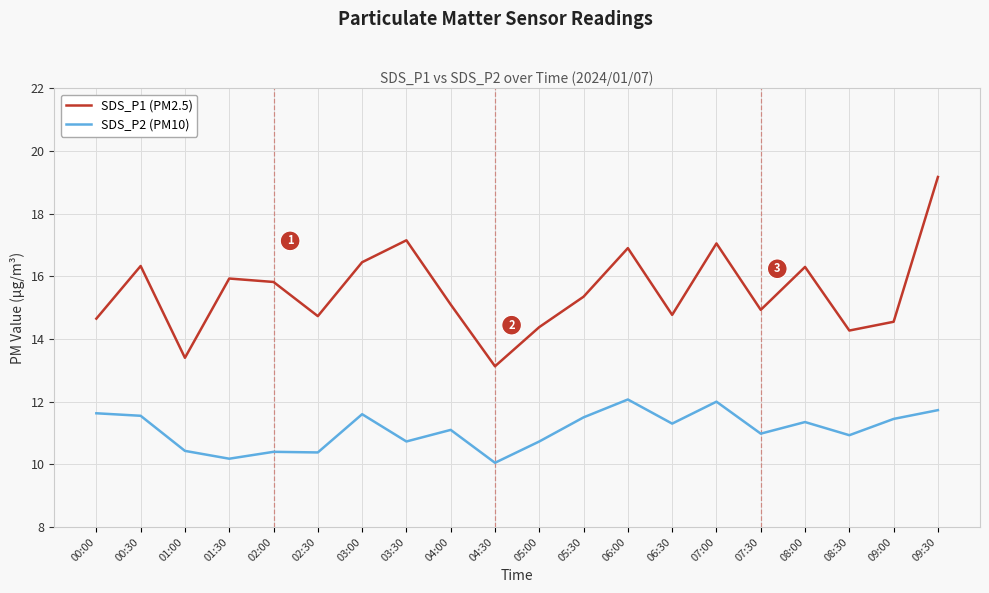

The SDS_P1 (PM2.5) series shows 8.7 at 02:00. True or false?

False